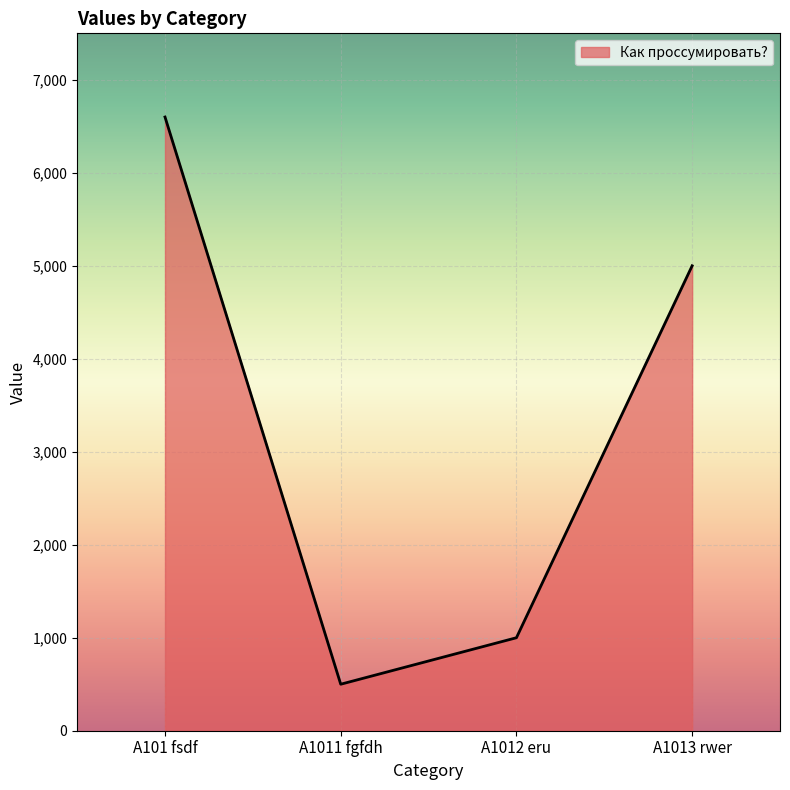

List the labels in order of value, smallest first.

A1011 fgfdh, A1012 eru, A1013 rwer, A101 fsdf